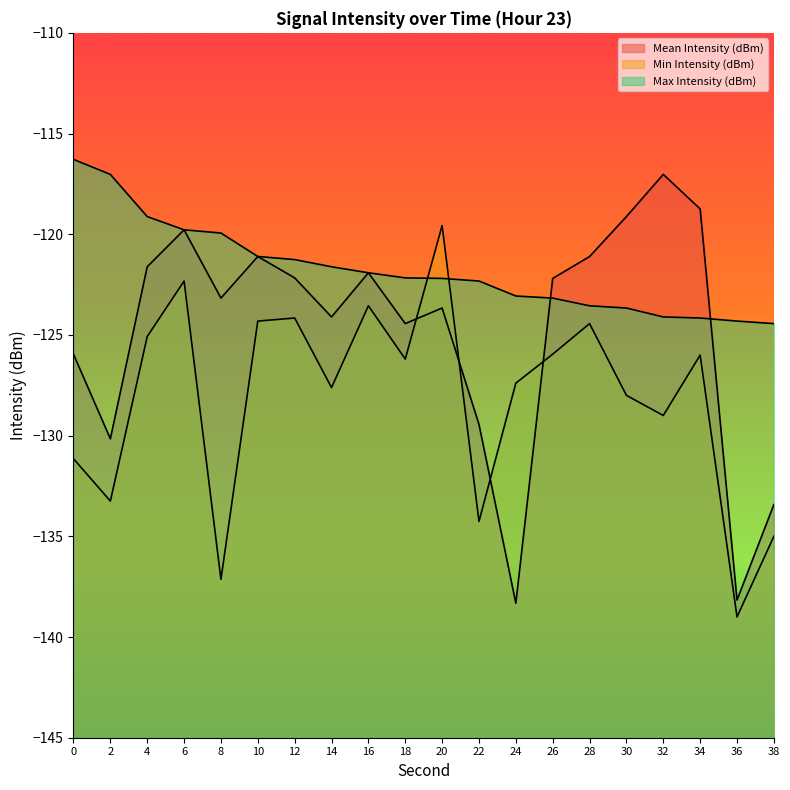

At which category is the sum across all series the highest?

6